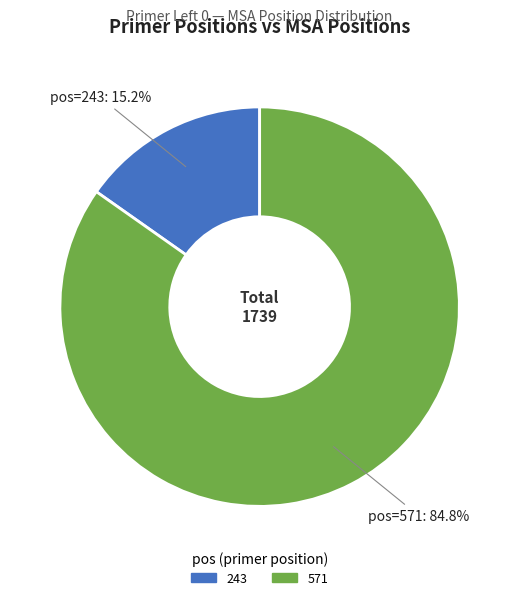

Combined, do 243 and 571 account for over 50%?

Yes